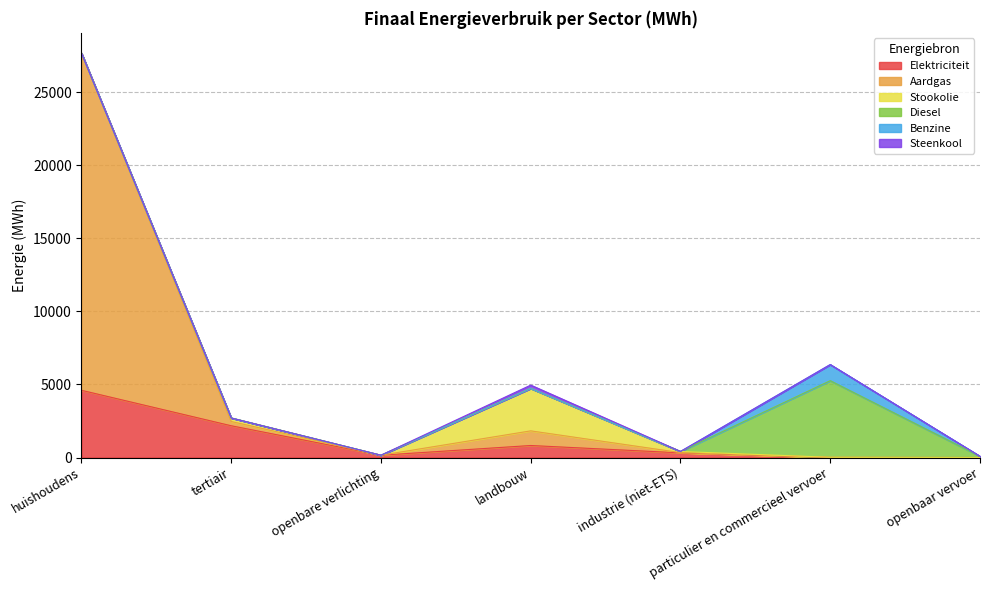

What is the spread (max minus min) of values at tertiair?

2172.8